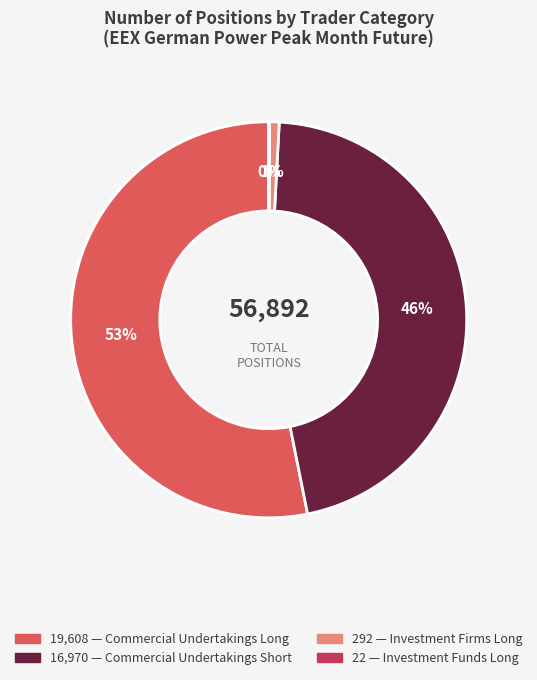

To the nearest percent, what is the difference between the largest and smallest slice percentages?

53%